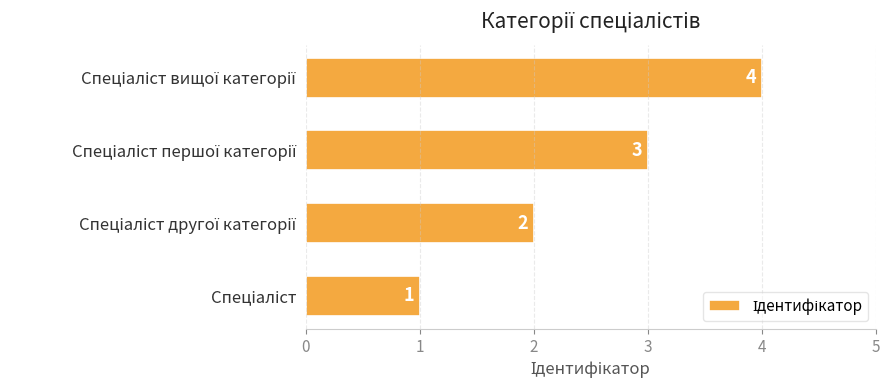

How many values are between 2 and 4?

3